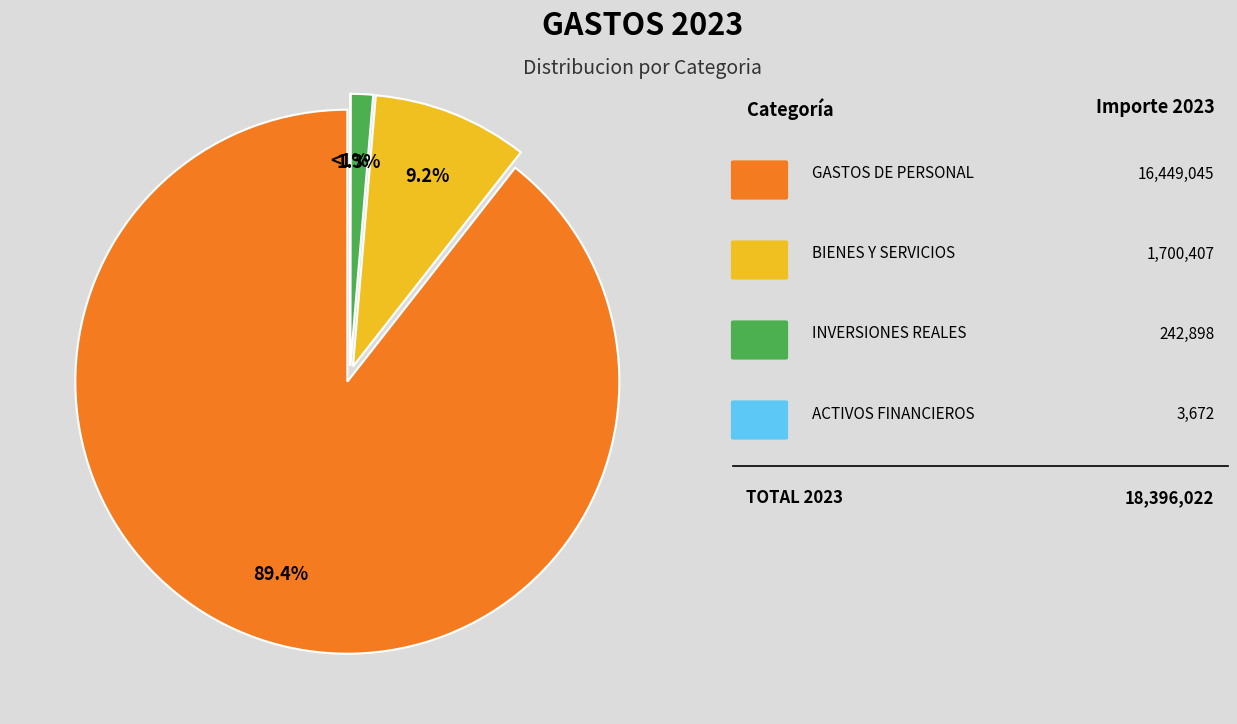

Is there any slice that represents more than half of the pie?

Yes